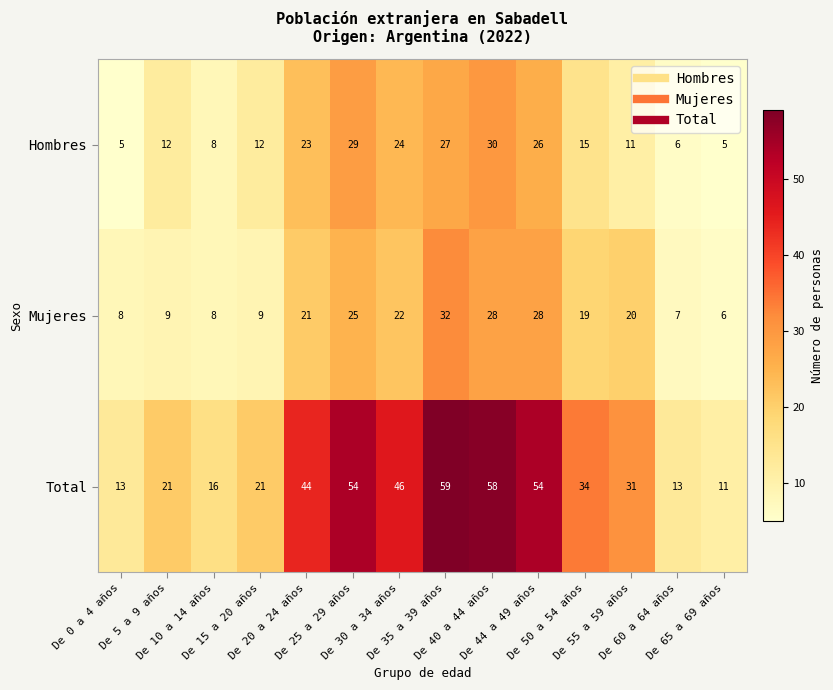

What is the difference between the maximum and minimum values in the Total series?

48